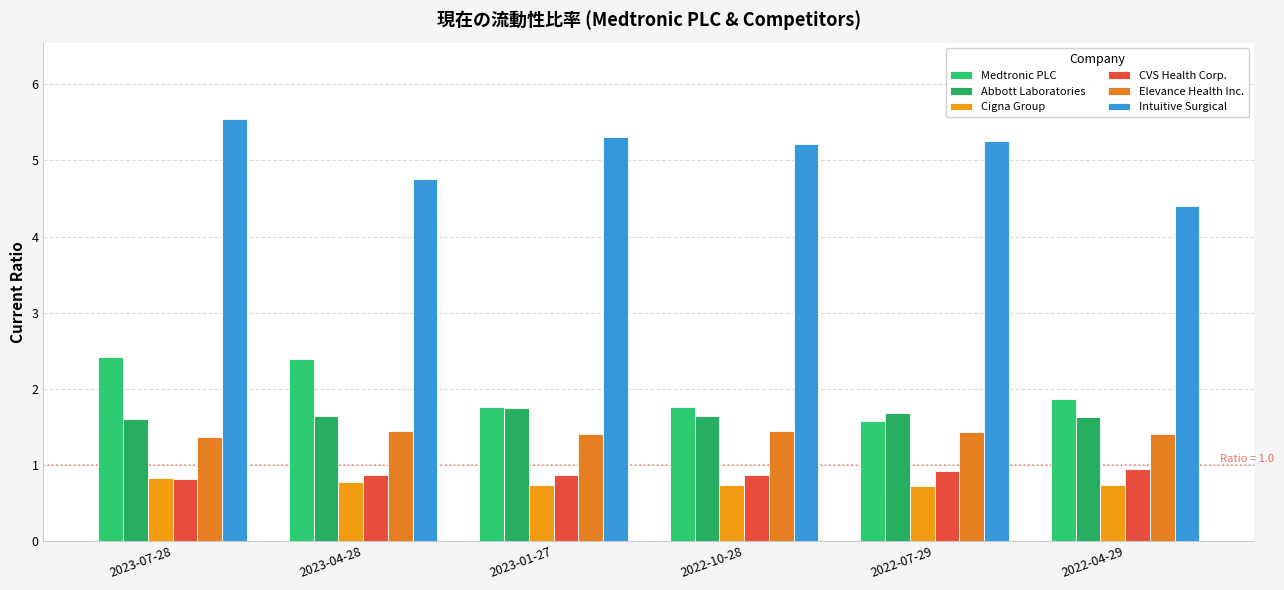

How many series are shown in this chart?

6